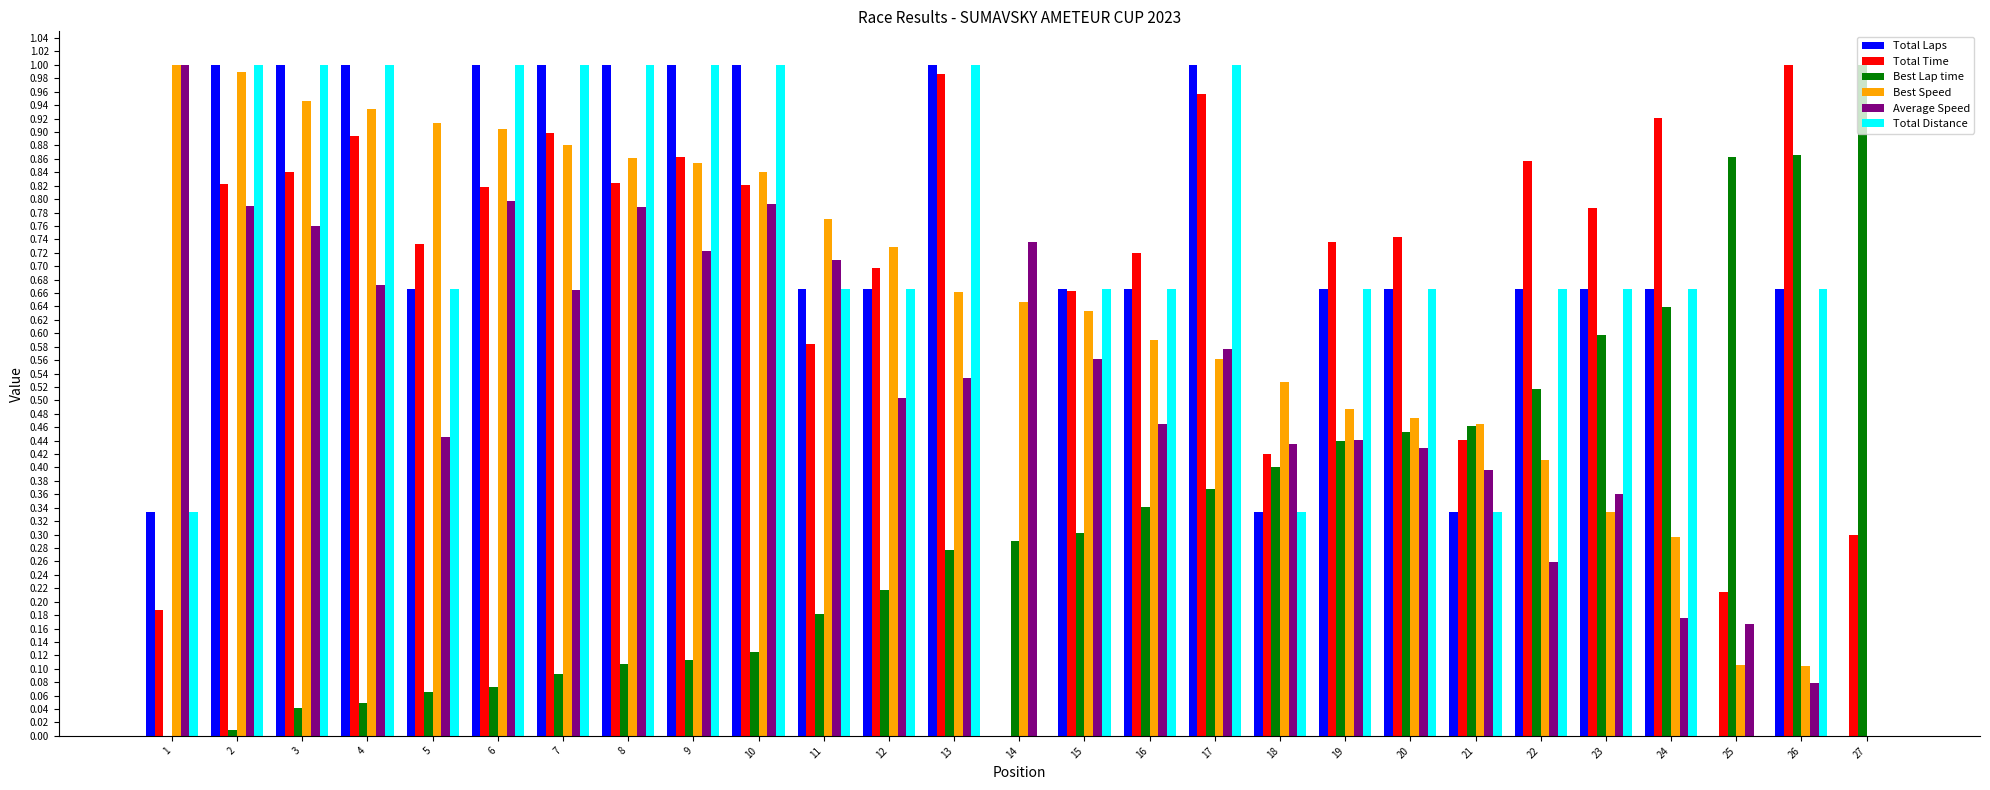

True or false: Total Distance has a value of 0.7 at 26.

True